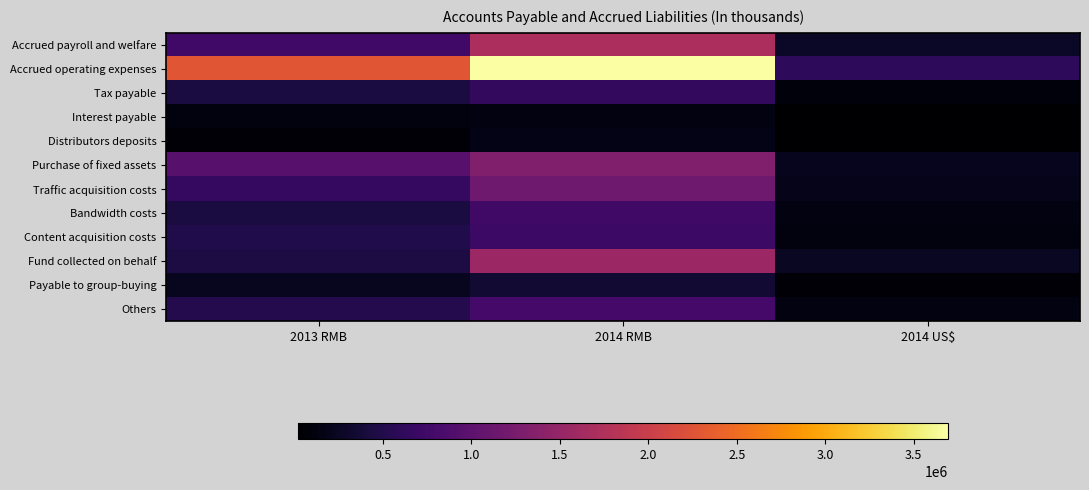

List the series in order of their peak value, lowest first.

Interest payable, Distributors deposits, Payable to group-buying, Tax payable, Content acquisition costs, Bandwidth costs, Others, Traffic acquisition costs, Purchase of fixed assets, Fund collected on behalf, Accrued payroll and welfare, Accrued operating expenses